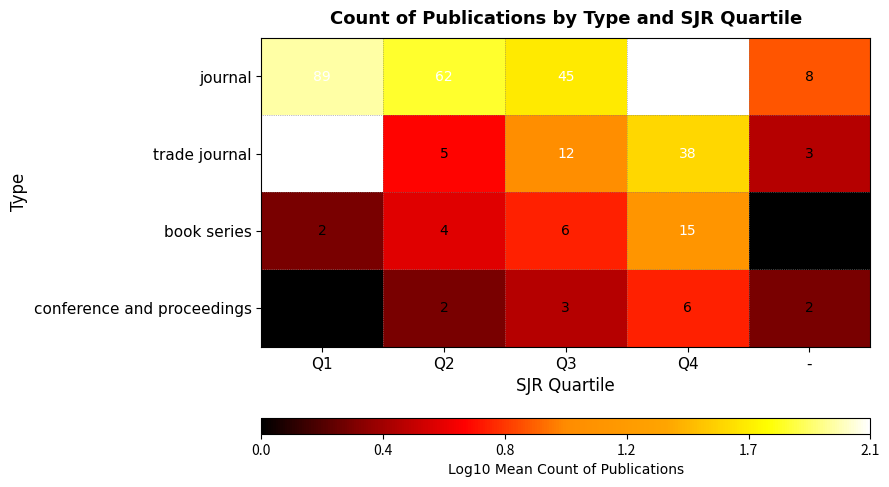

Which category has the lowest value in the journal series?

-